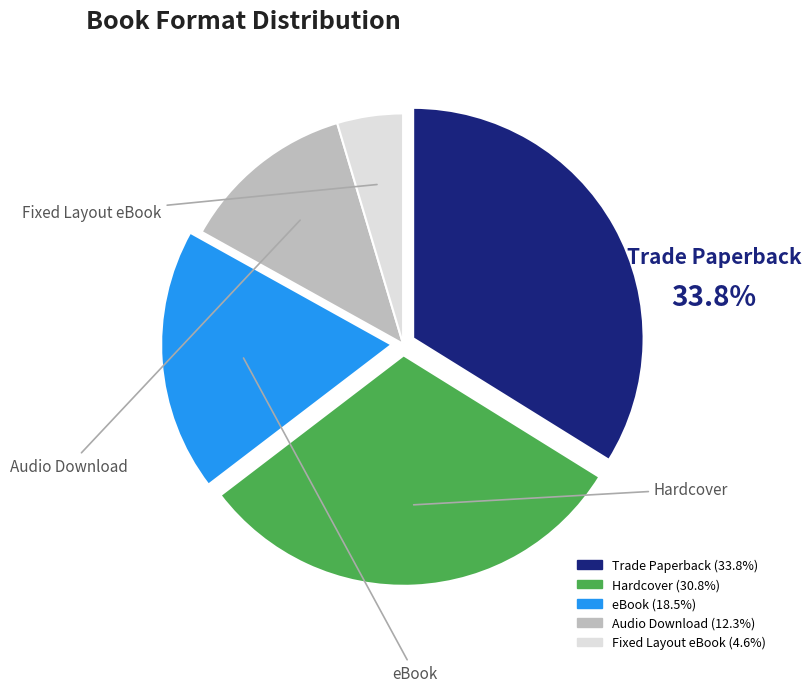

True or false: Hardcover accounts for 40% of the total.

False